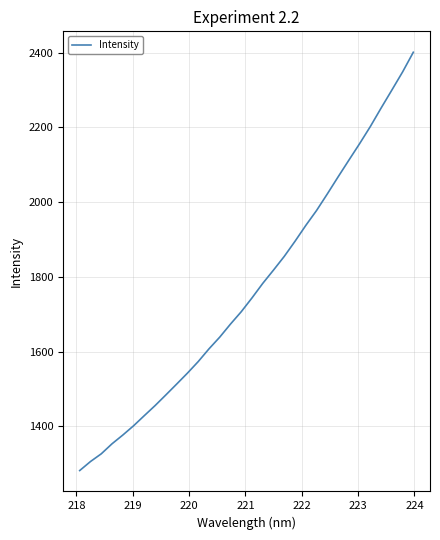

What is the smallest value displayed?

1281.4